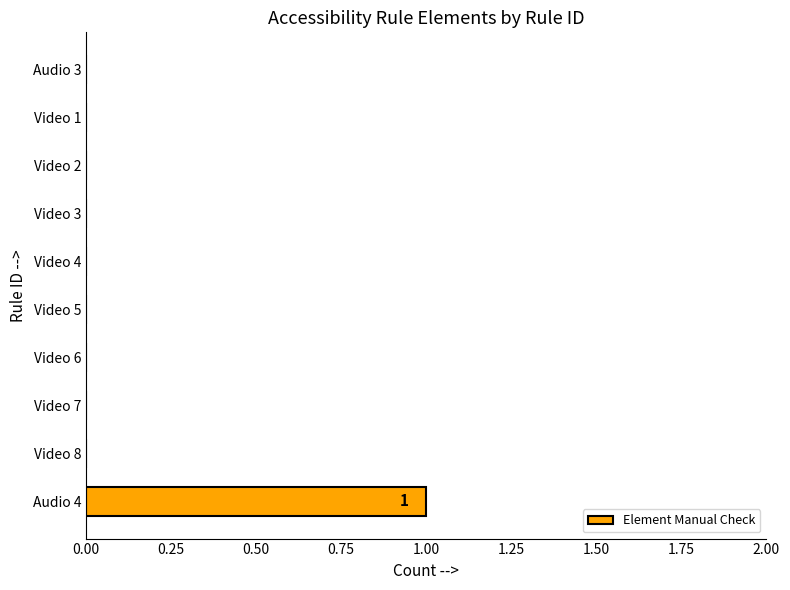

Are the bars horizontal?

Yes